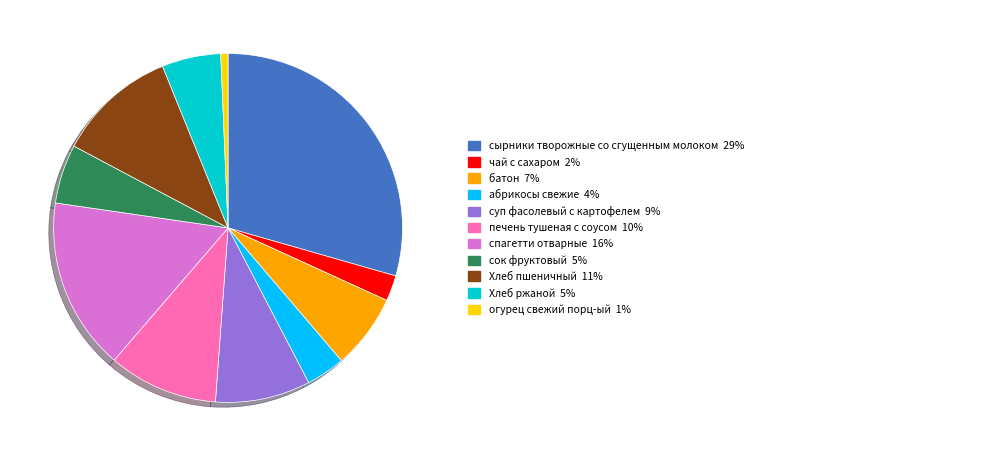

Does any single category account for the majority?

No